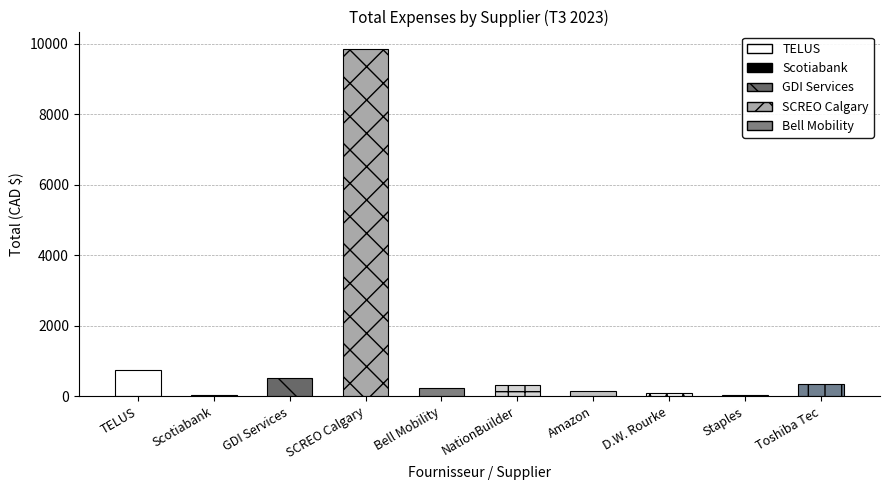

The value at NationBuilder is 331.8. True or false?

True